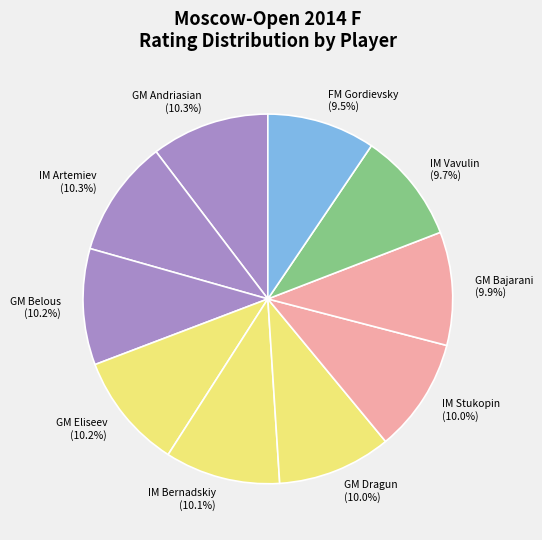

Is there a majority slice in this chart?

No